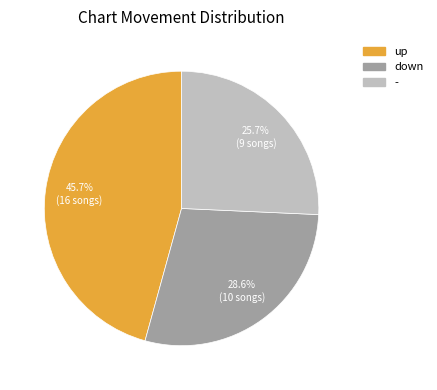

Which category has the biggest portion of the pie?

up